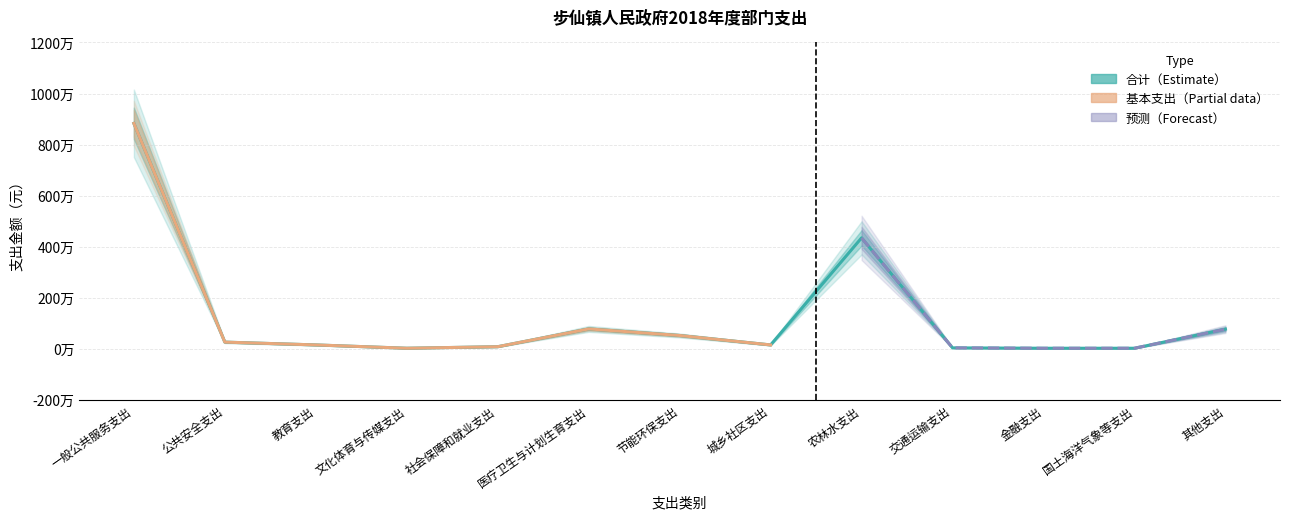

Which label corresponds to the largest value in the chart?

一般公共服务支出